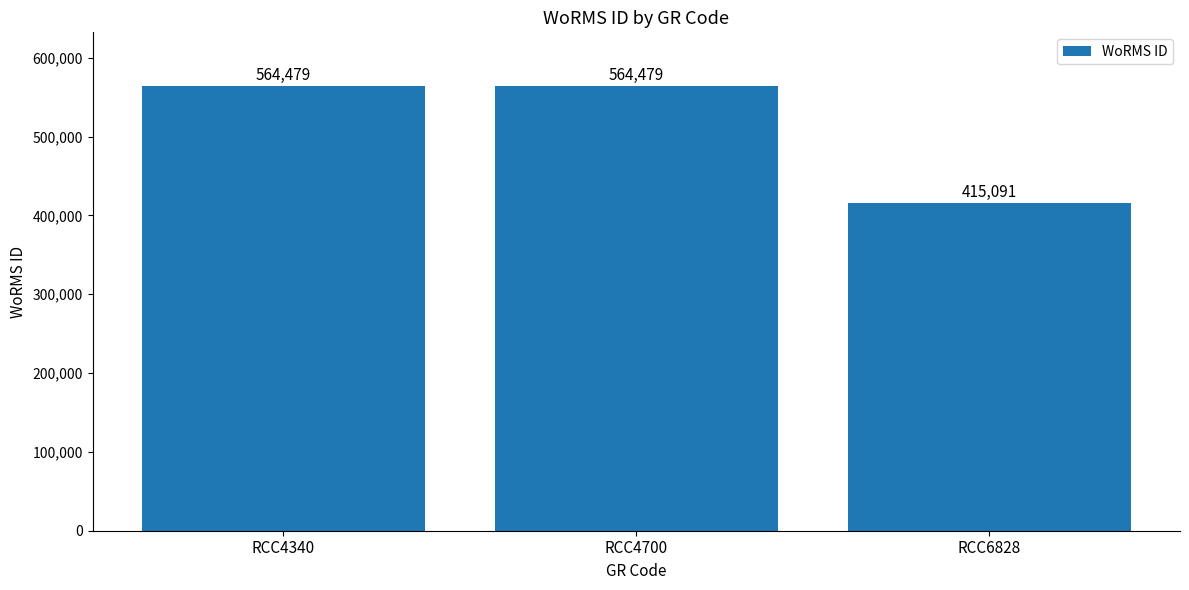

Reading left to right, extract all data points from this chart.

RCC4340=564479	RCC4700=564479	RCC6828=415091